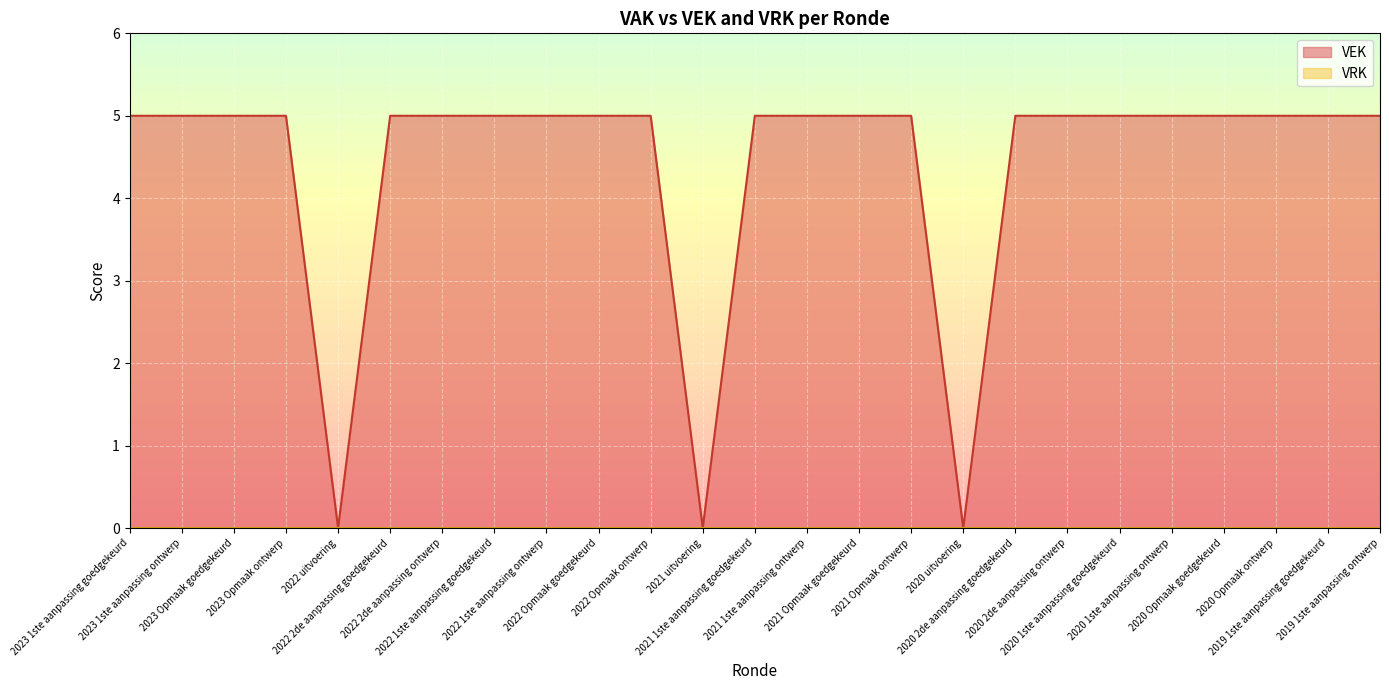

How many data points does each series have?

25